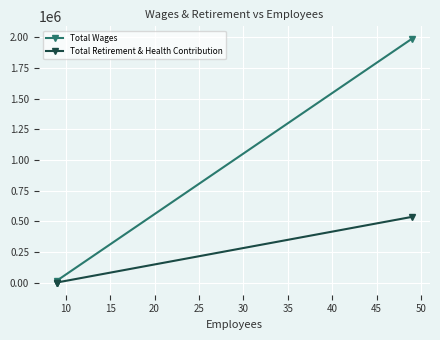

How many lines are shown in the chart?

2